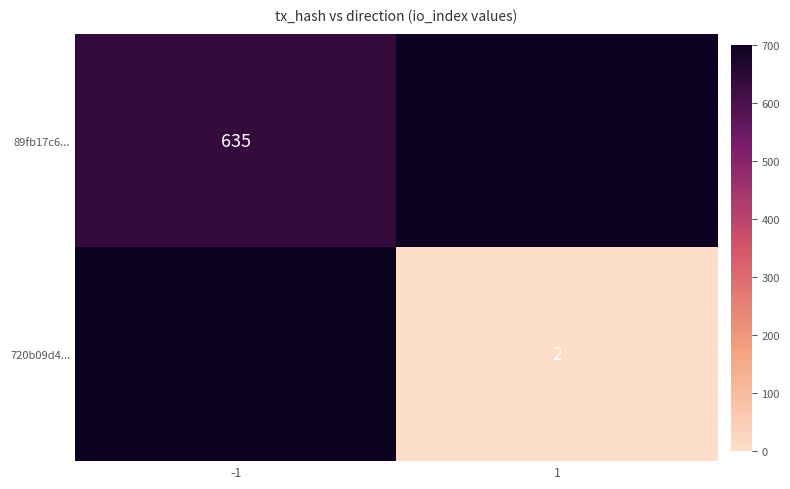

How many distinct data groups are displayed?

2